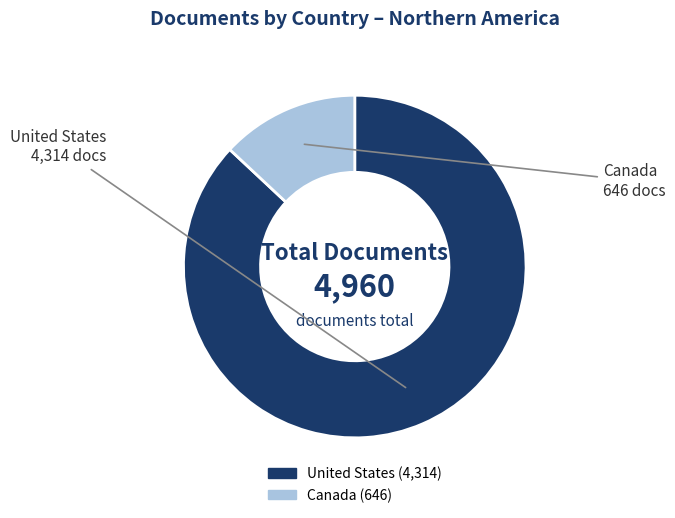

Which has a higher value, Canada or United States?

United States